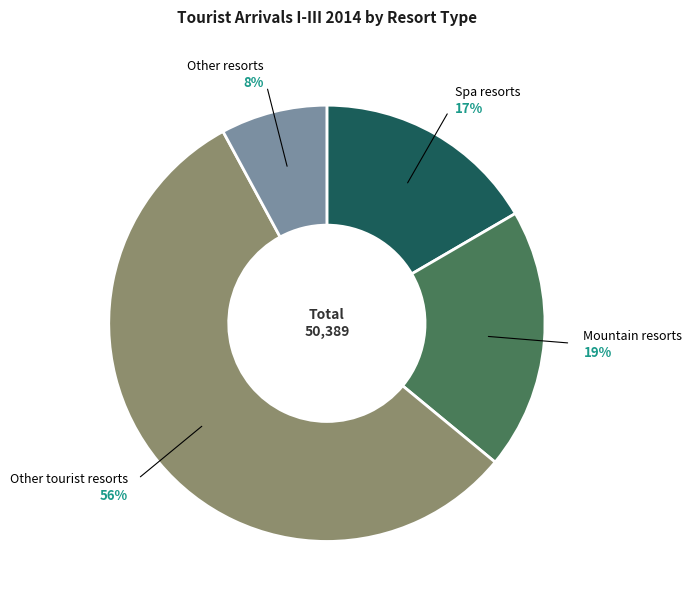

To the nearest percent, what is the average slice percentage?

25%